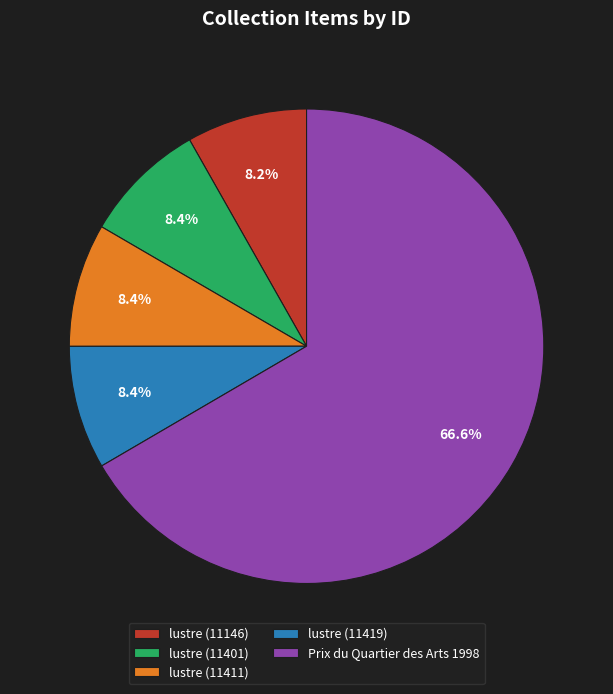

What is the majority slice?

Prix du Quartier des Arts 1998